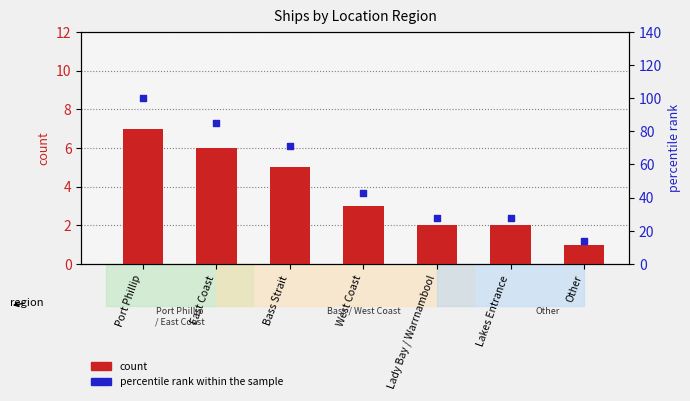

Is the value of percentile rank within the sample at Other greater than the value of count at Port Phillip?

Yes